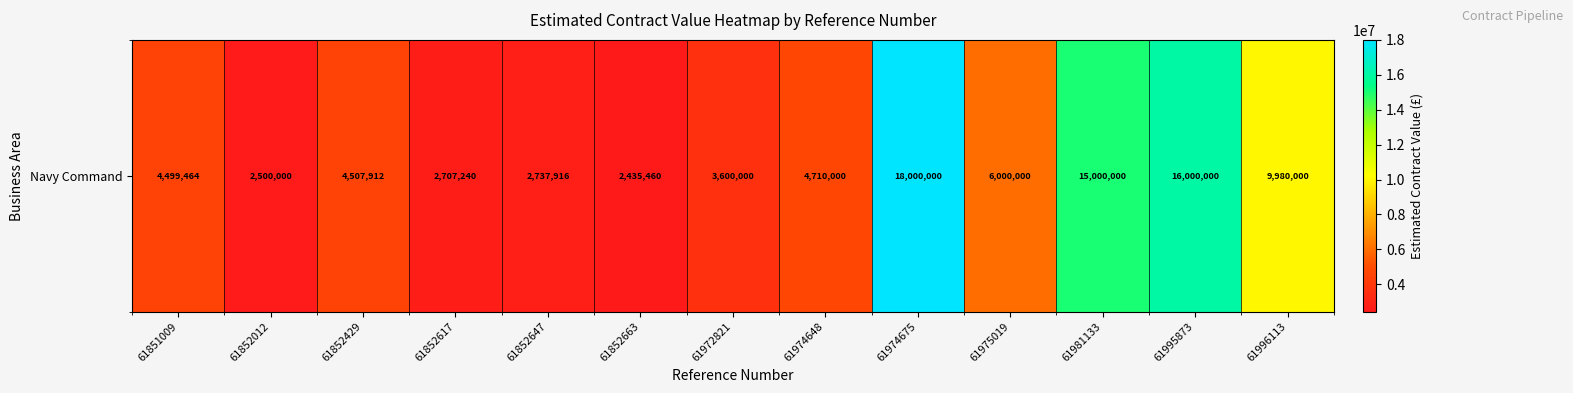

Reading left to right, extract all data points from this chart.

61851009=4499464	61852012=2500000	61852429=4507912	61852617=2707240	61852647=2737916	61852663=2435460	61972821=3600000	61974648=4710000	61974675=18000000	61975019=6000000	61981133=15000000	61995873=16000000	61996113=9980000